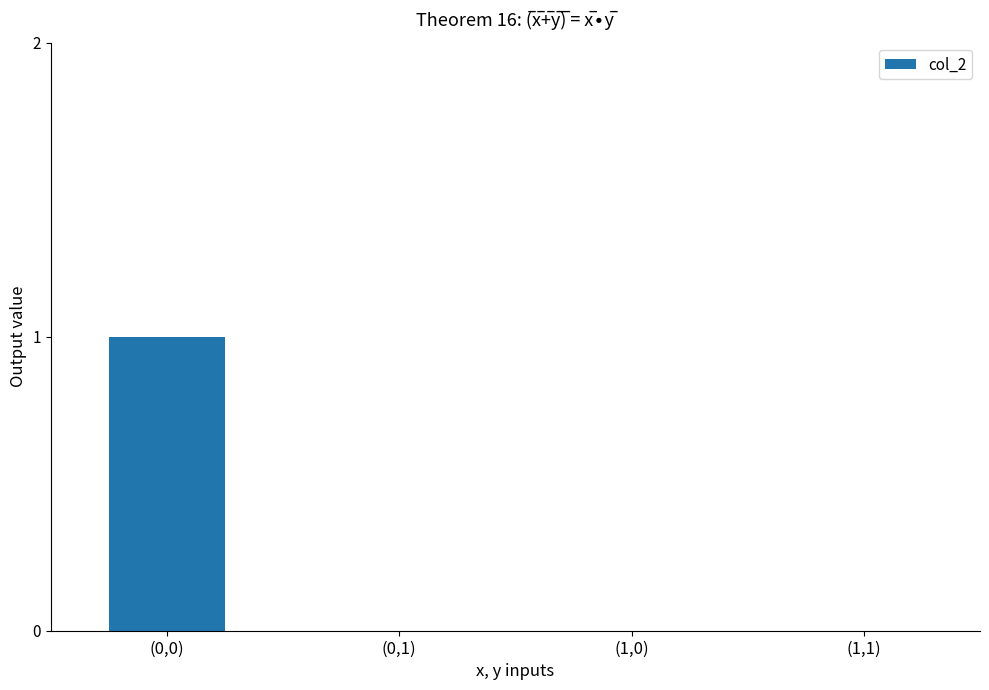

The value at (1,1) is 0. True or false?

True